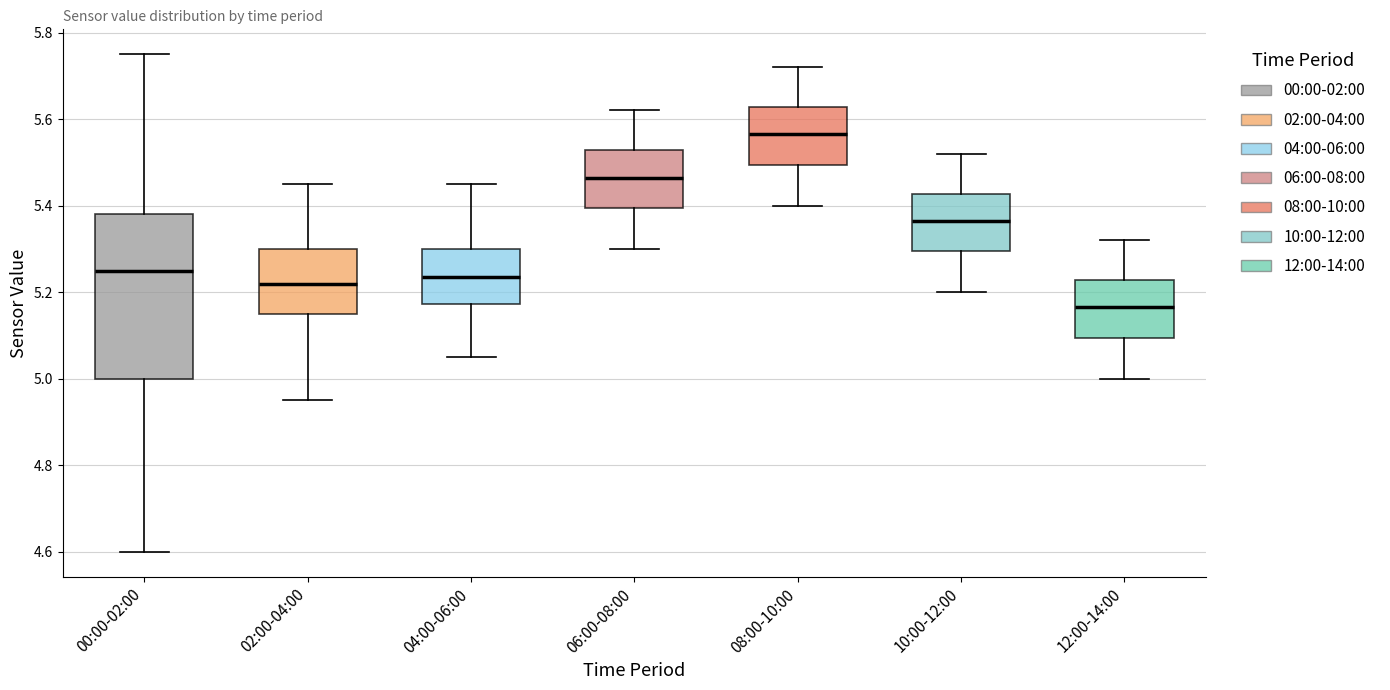

Where does the upper whisker of the box for 08:00-10:00 end on the y-axis? The values are not printed on the chart, so give them approximately, as read against the axis.

5.72